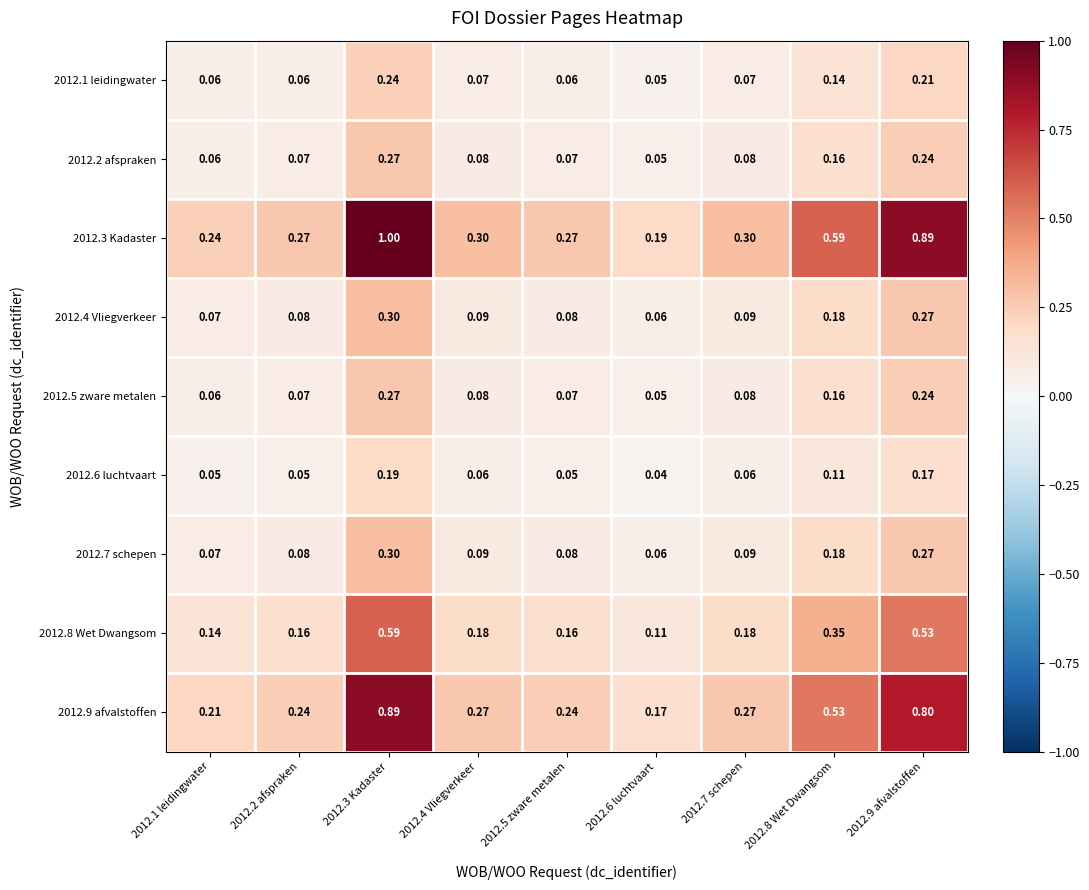

Is the value of 2012.5 zware metalen at 2012.5 zware metalen greater than the value of 2012.3 Kadaster at 2012.8 Wet Dwangsom?

No